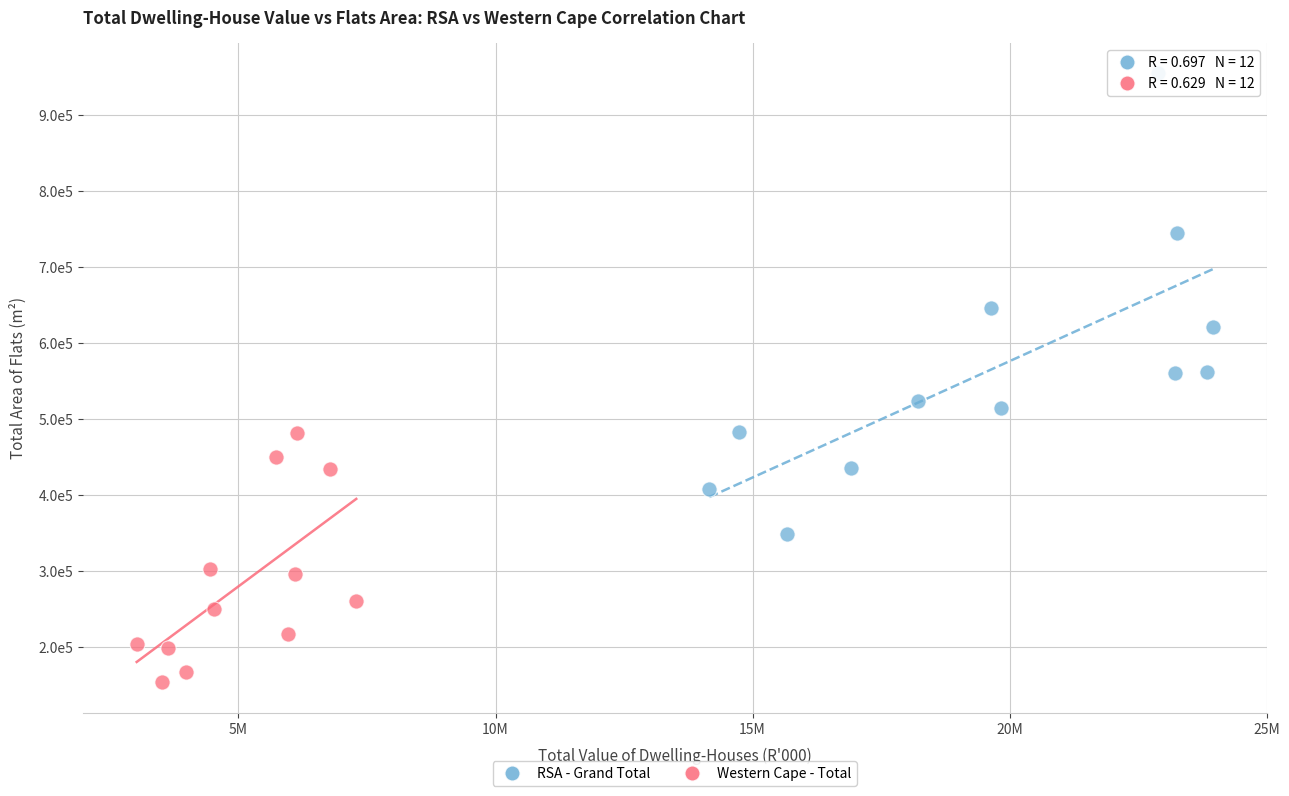

Which series has the largest Y range (max minus min)?

RSA - Grand Total